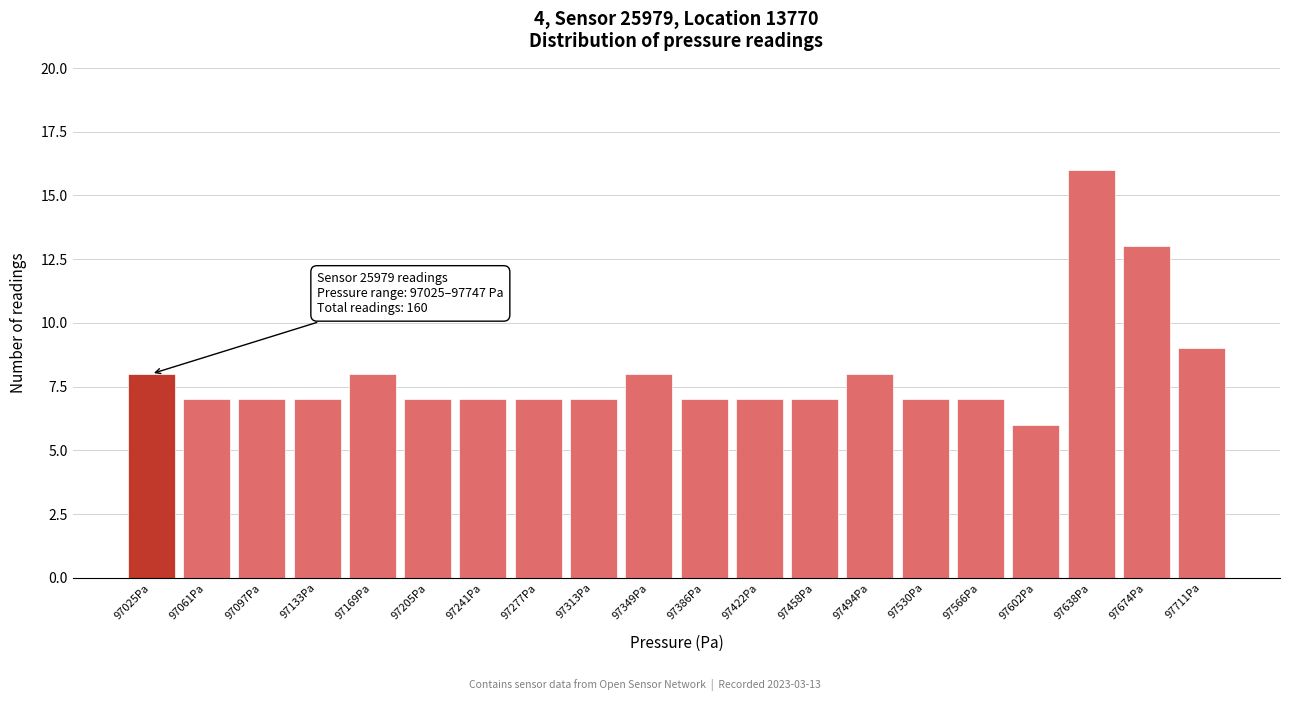

Reading left to right, what are all the values shown in this chart?

8	7	7	7	8	7	7	7	7	8	7	7	7	8	7	7	6	16	13	9